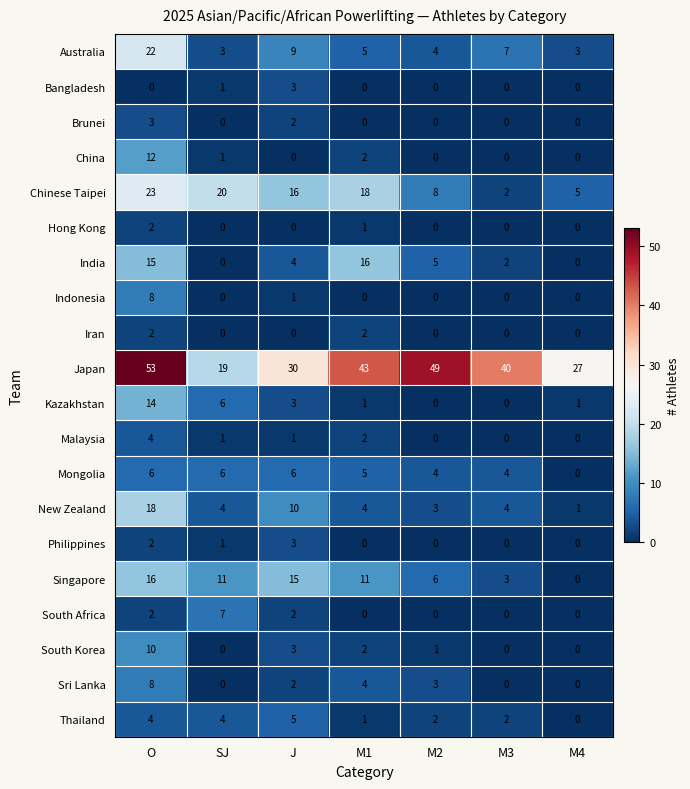

What is the approximate value of Singapore at M3?

3